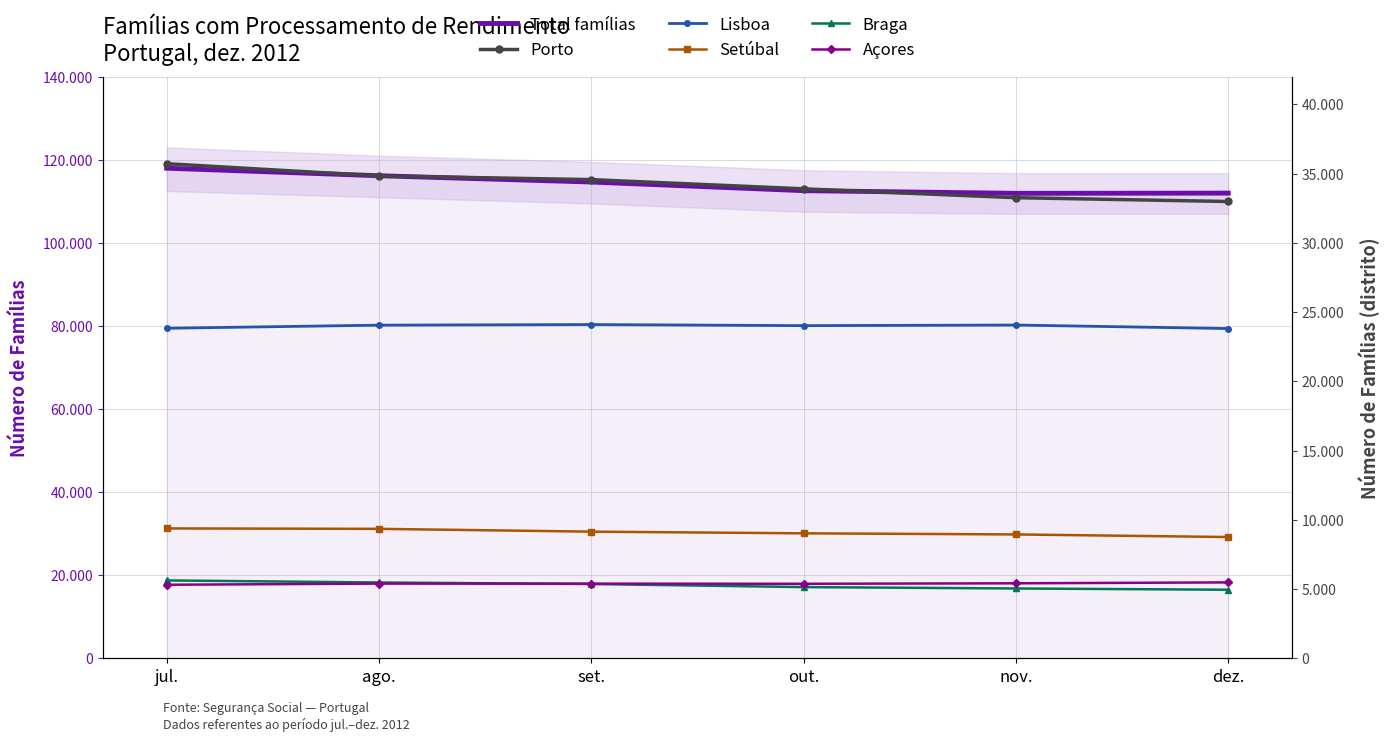

What is the value of the Total famílias point at the 1st from the left?

117979